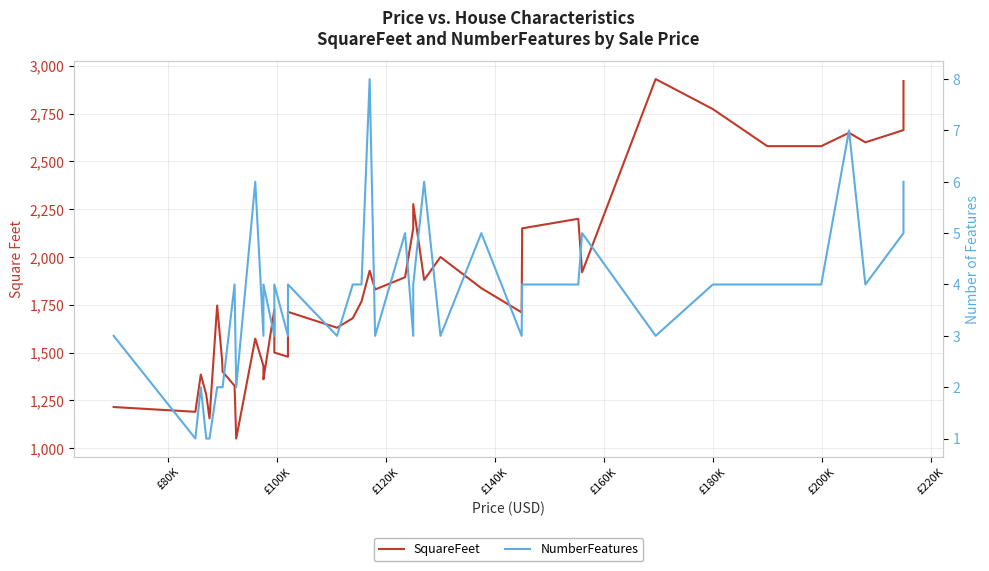

True or false: SquareFeet and NumberFeatures intersect in this chart.

False